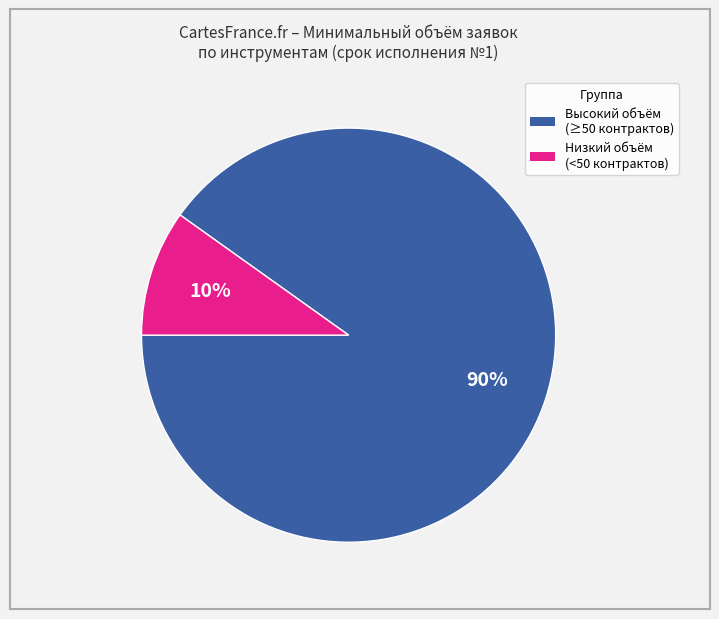

Is there any slice that represents more than half of the pie?

Yes